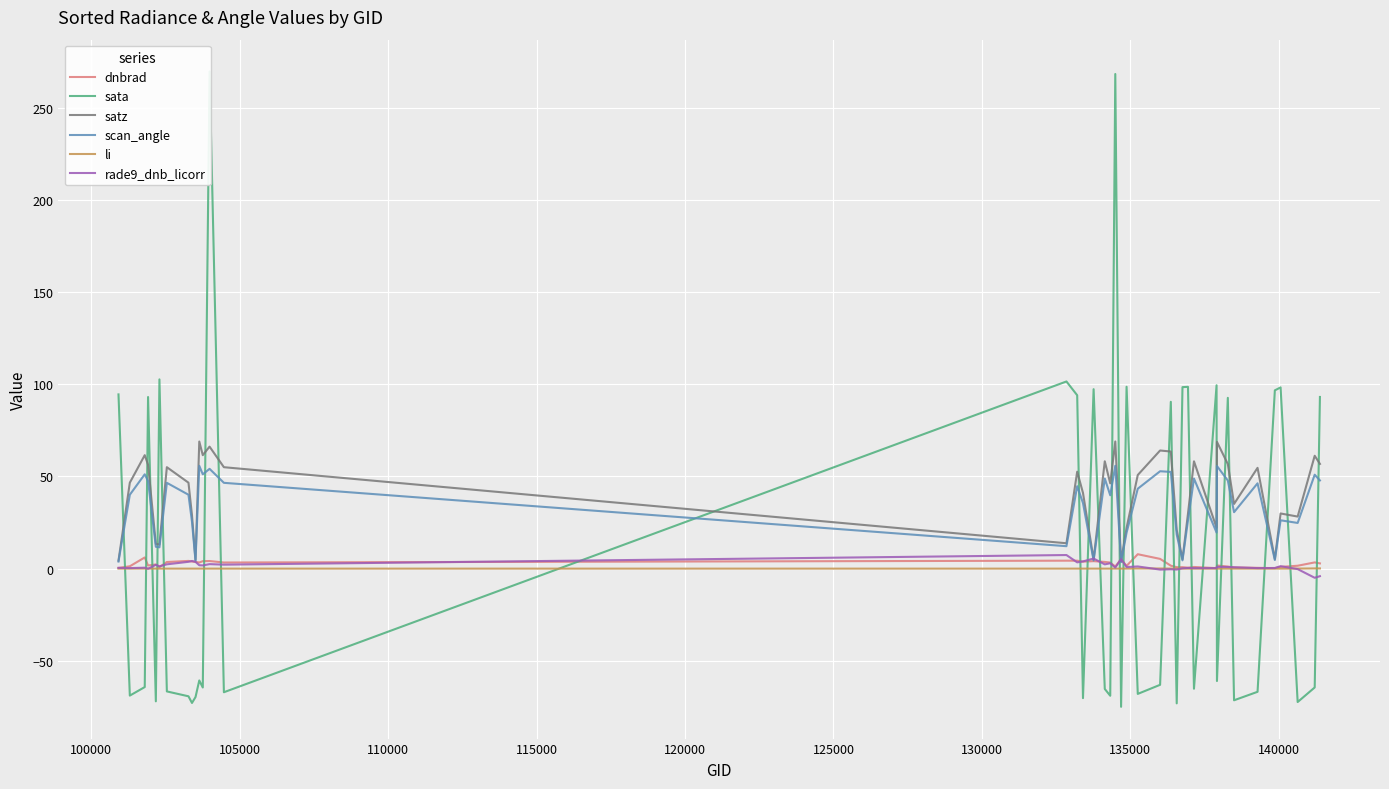

What is the maximum value for scan_angle?

55.8